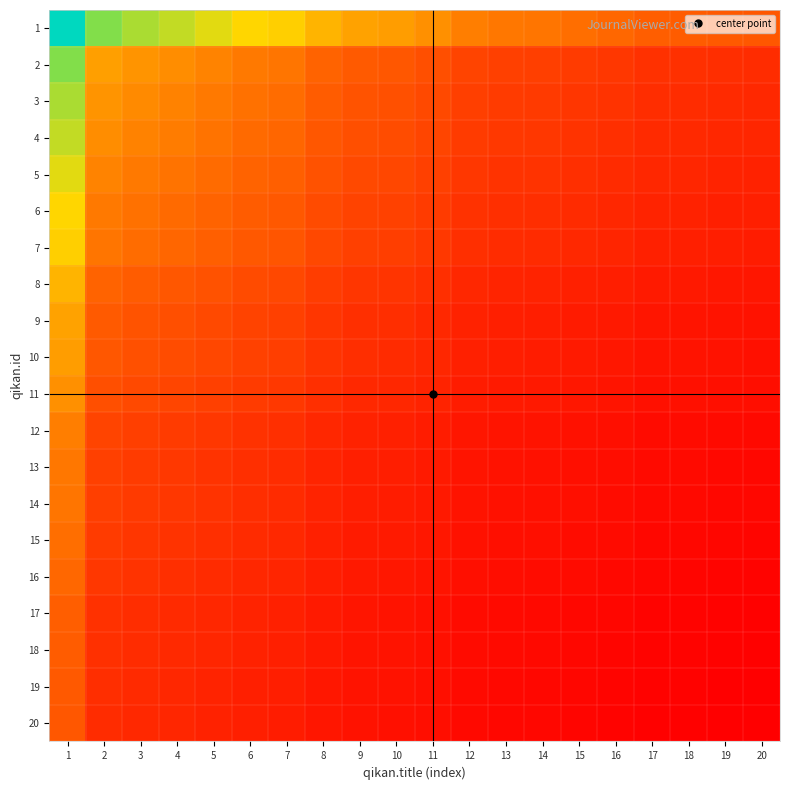

What is the total value across all series at 1?

1283395.0